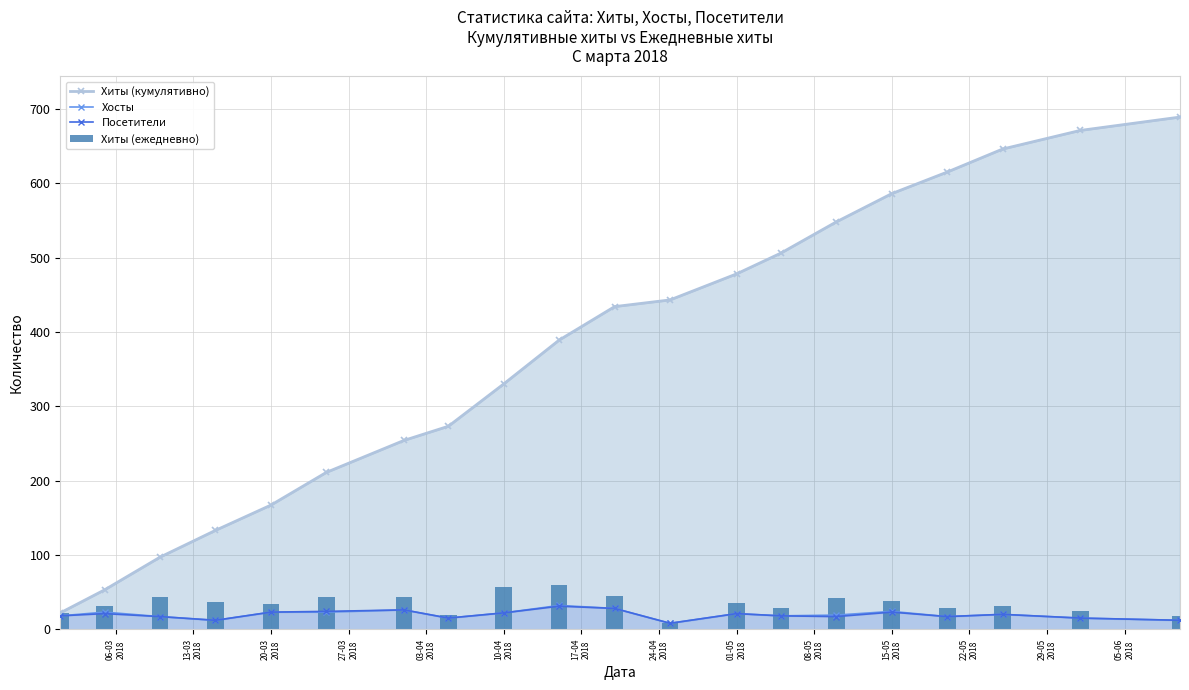

What is the sum of all Посетители values?

388